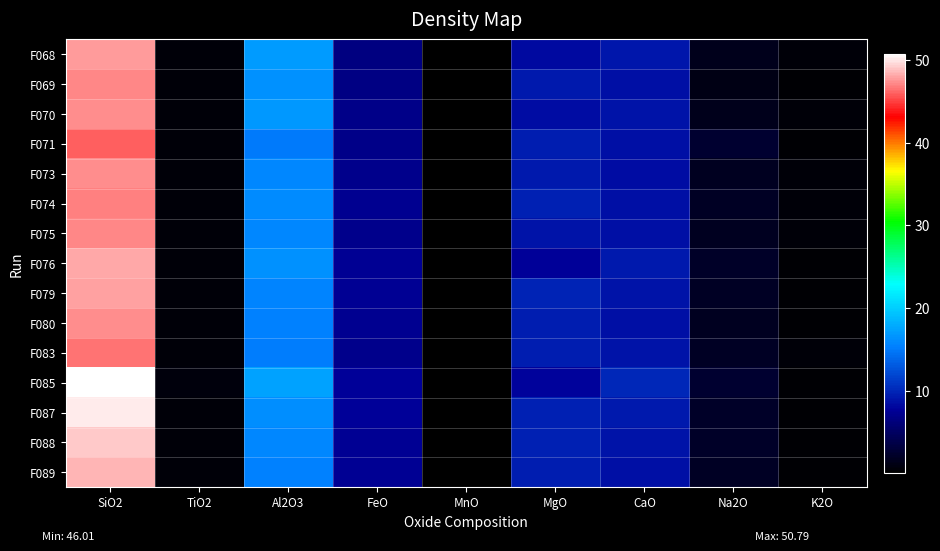

How many data points does each series have?

9